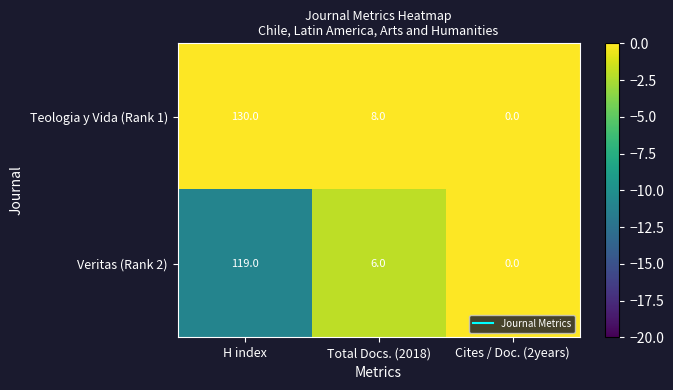

Is the value of Veritas (Rank 2) at H index greater than the value of Teologia y Vida (Rank 1) at Total Docs. (2018)?

Yes